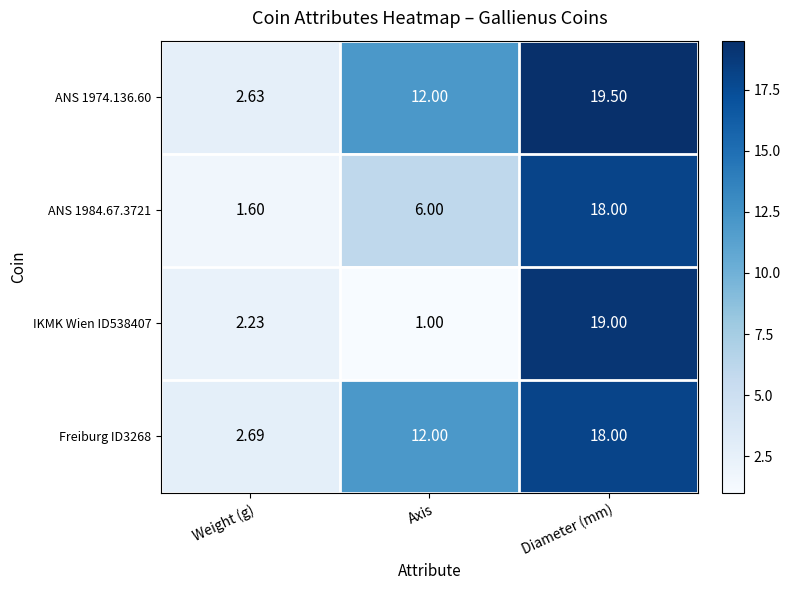

List the labels in order of ANS 1984.67.3721 value, largest first.

Diameter (mm), Axis, Weight (g)